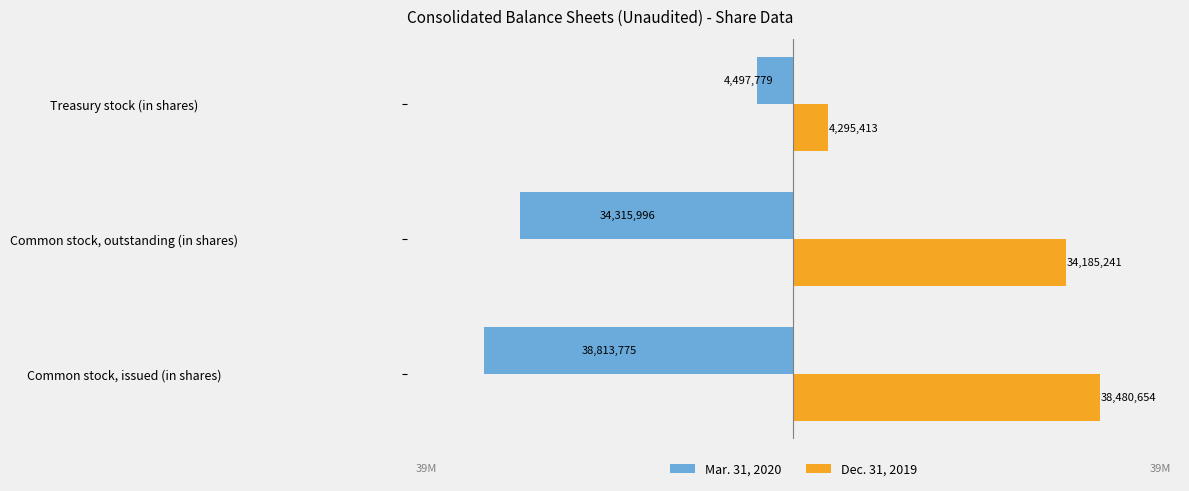

What are all the series names shown in the legend?

Mar. 31, 2020, Dec. 31, 2019